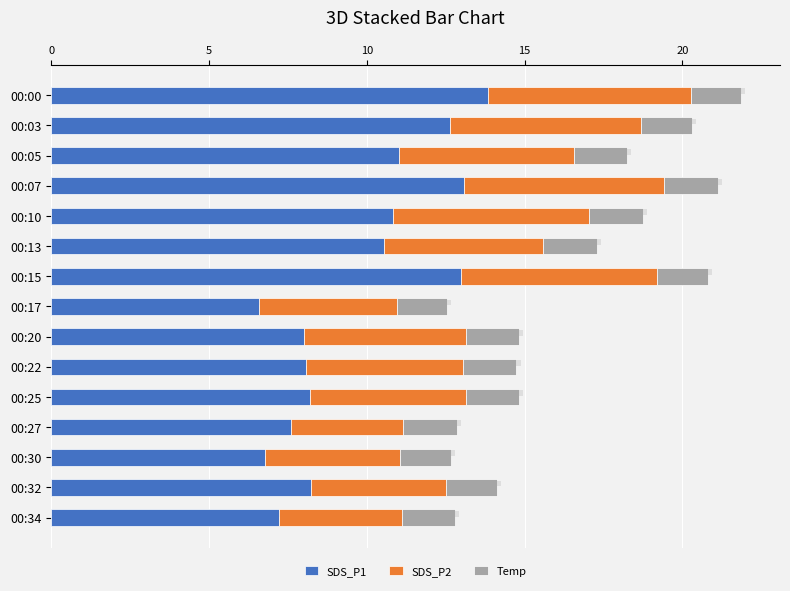

How many bars are there in each group?

3